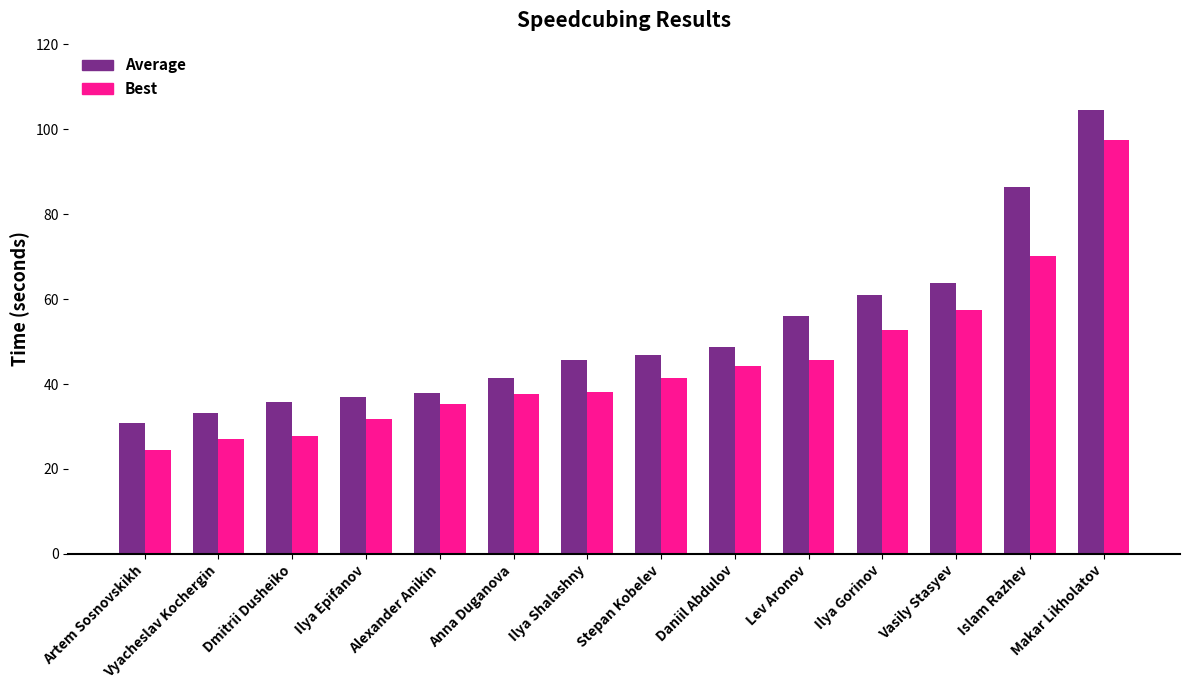

The Best series shows 26.4 at Stepan Kobelev. True or false?

False